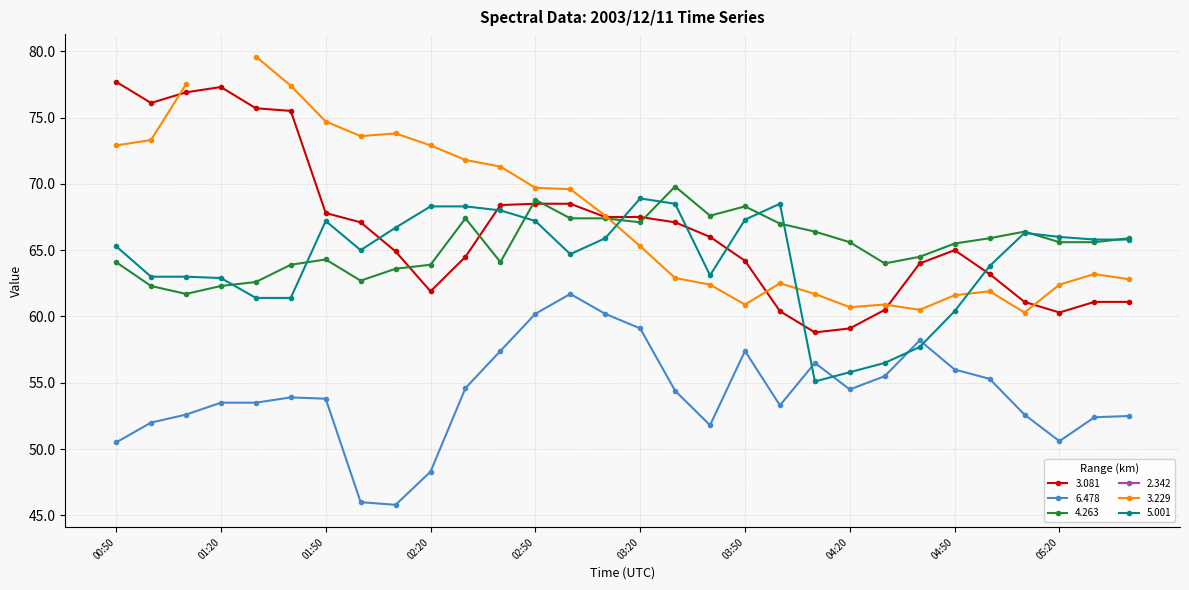

Is it true that   6.478 equals 51.8 at 03:40?

True